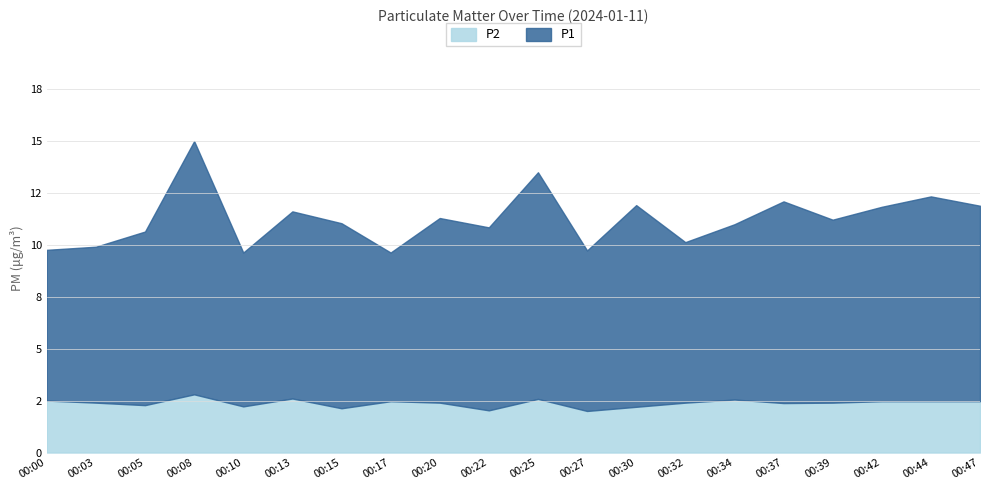

True or false: P2 and P1 intersect in this chart.

False